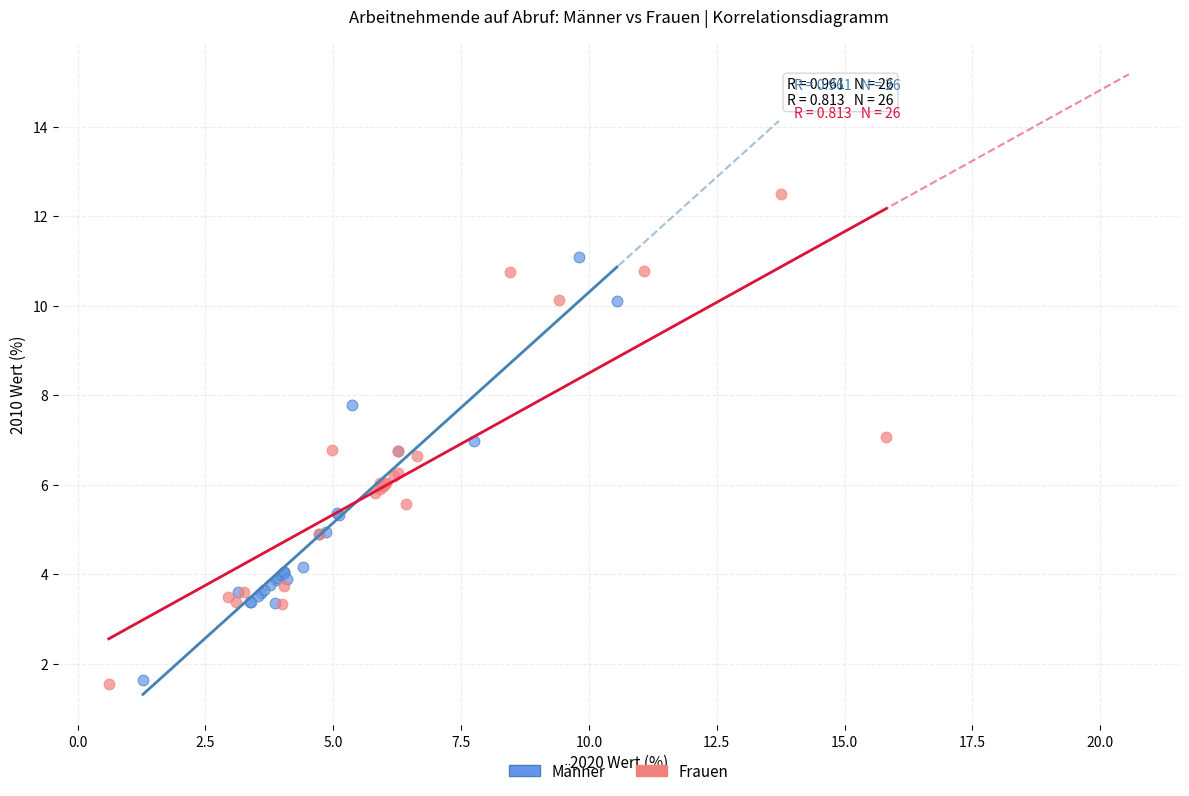

Which series contains the highest Y value?

Frauen